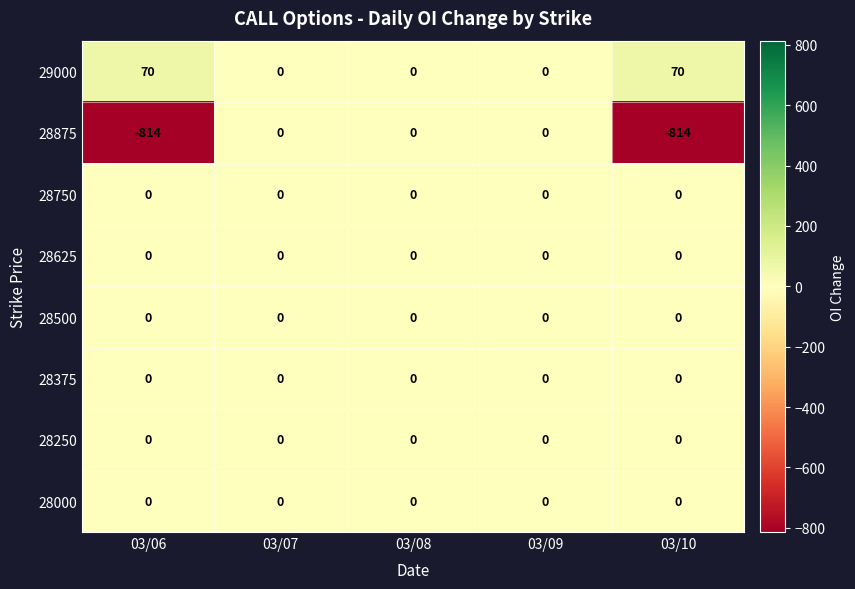

Is it true that 28000 equals 0 at 03/09?

True